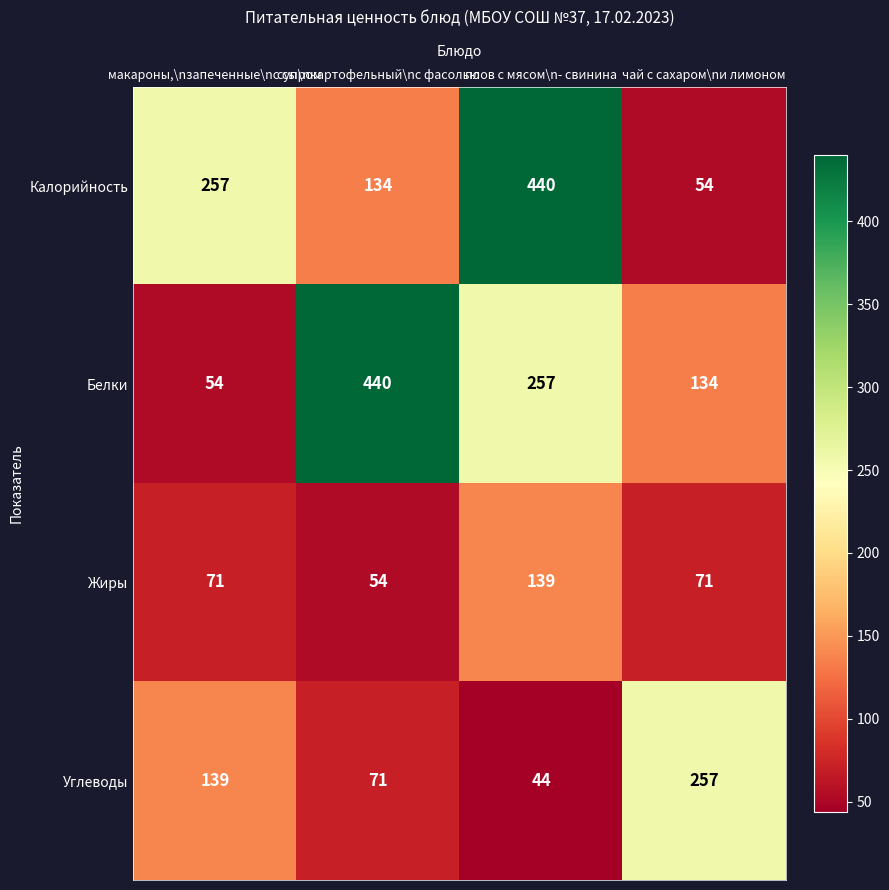

What is the difference between the maximum and second lowest values in the Углеводы series?

186